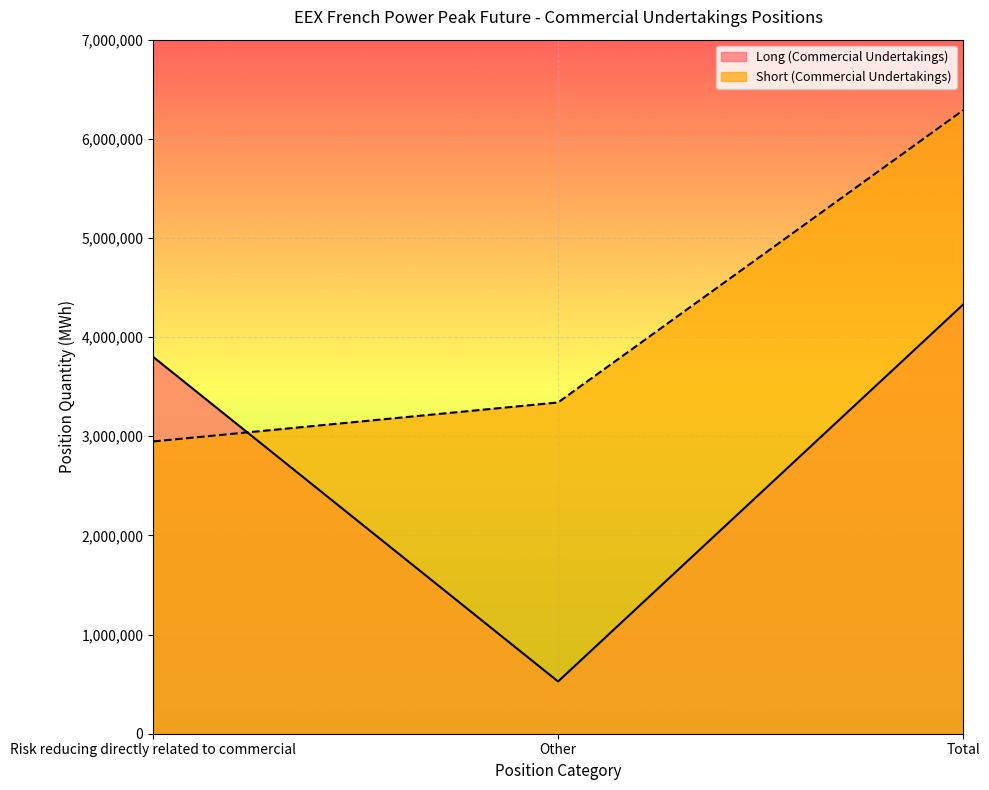

Rank the series at Other from lowest to highest value.

Long (Commercial Undertakings), Short (Commercial Undertakings)